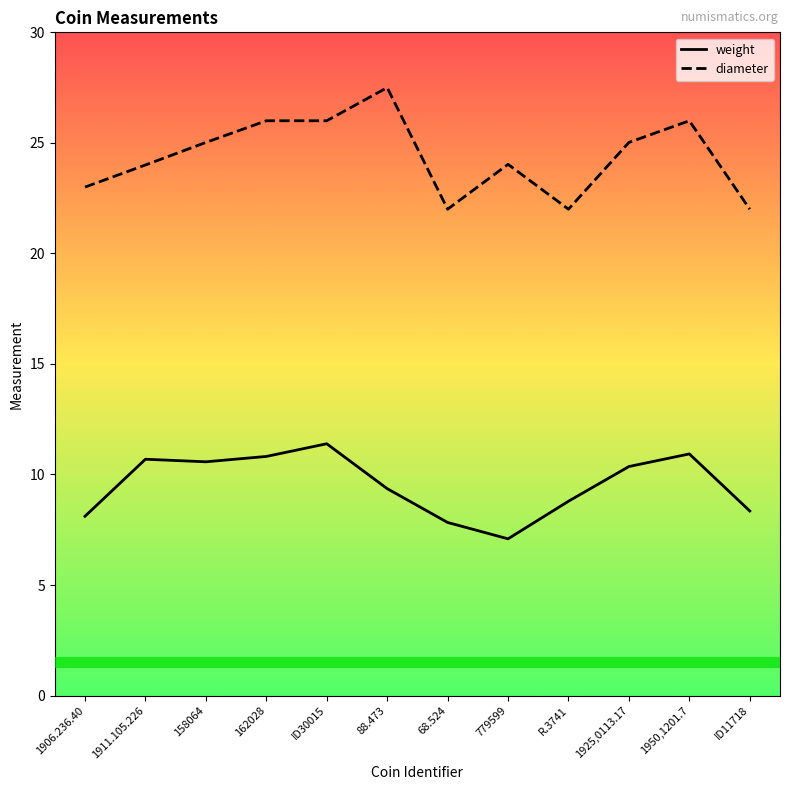

What is the label of the 2nd point from the left?

1911.105.226